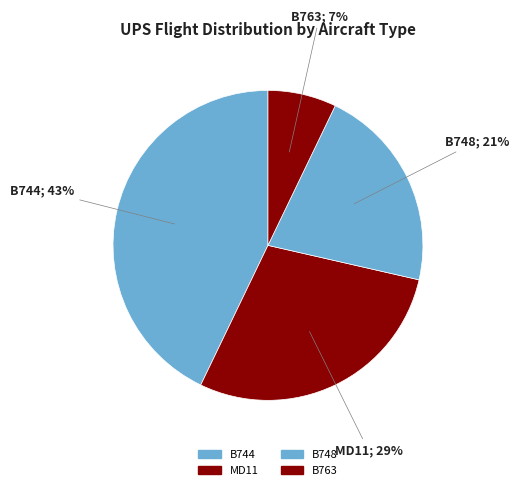

What percentage do B744 and B748 together represent?

64.3%